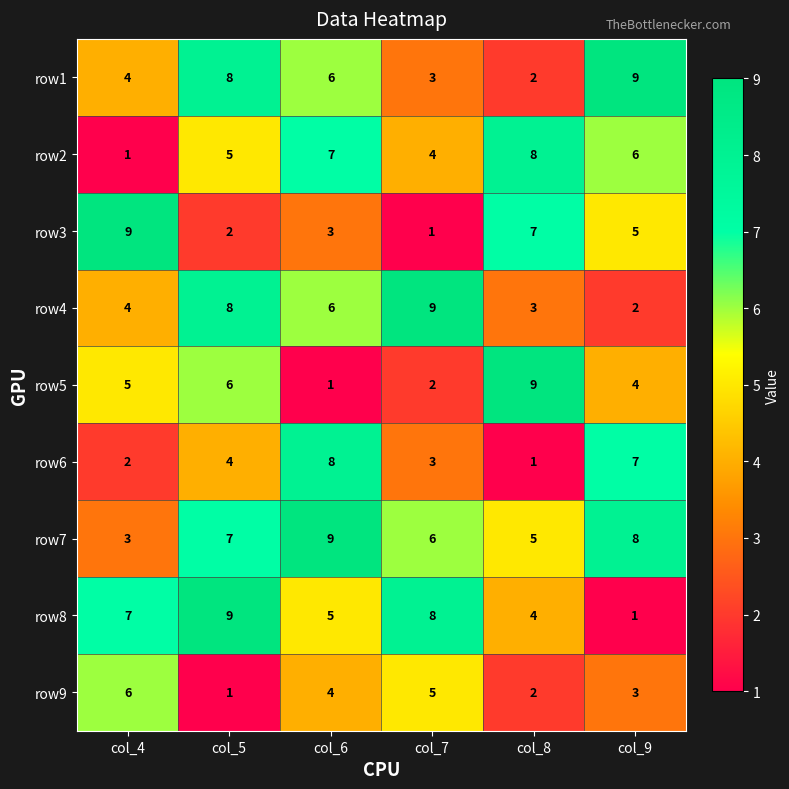

What is the difference between the row5 values at col_9 and col_8?

5